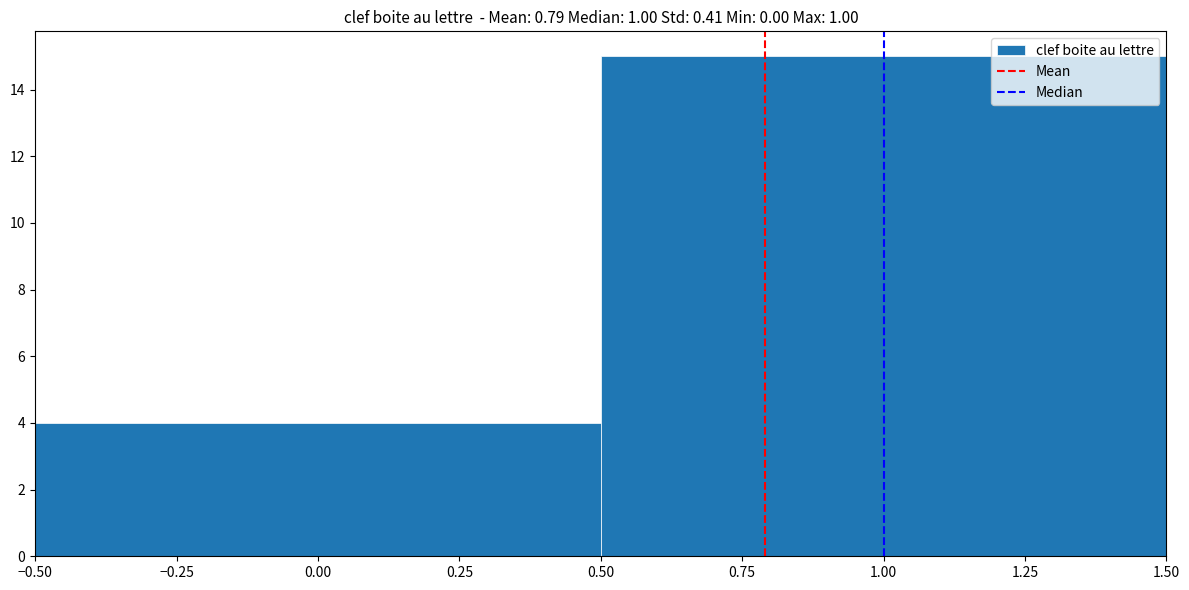

What is the height of the bar covering -0.50 to 0.50 on the x-axis? The values are not printed on the chart, so give them approximately, as read against the axis.

4